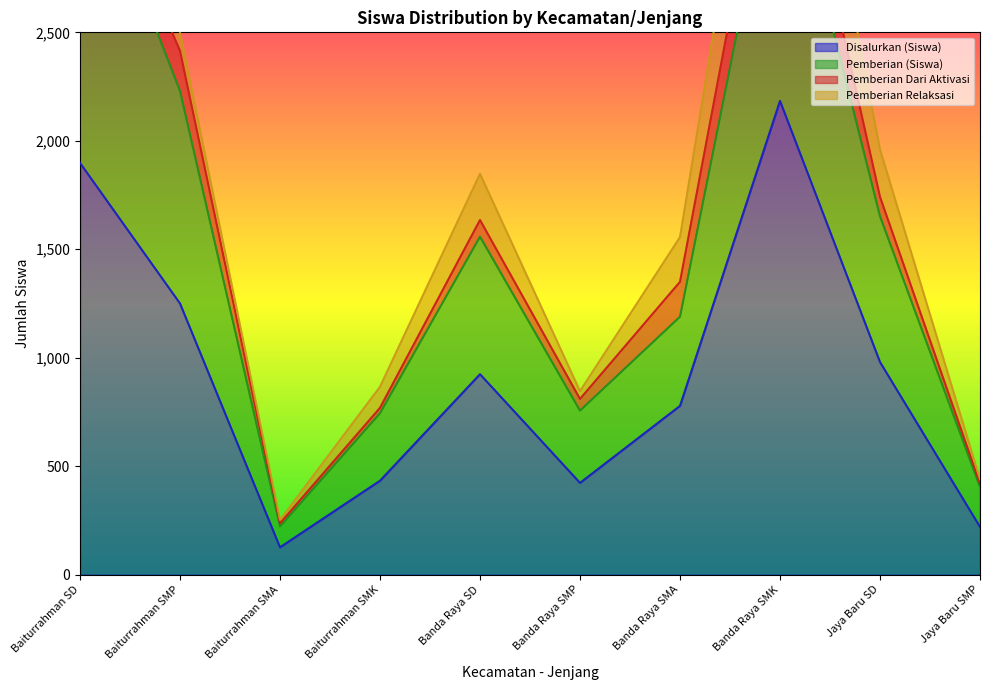

What is the label of the 10th point from the right?

Baiturrahman SD